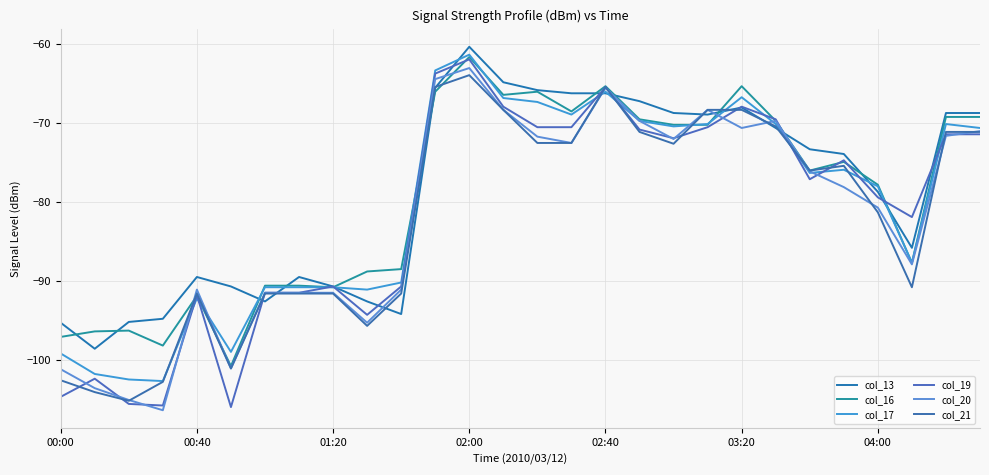

Is this an area chart (filled region under the line)?

No